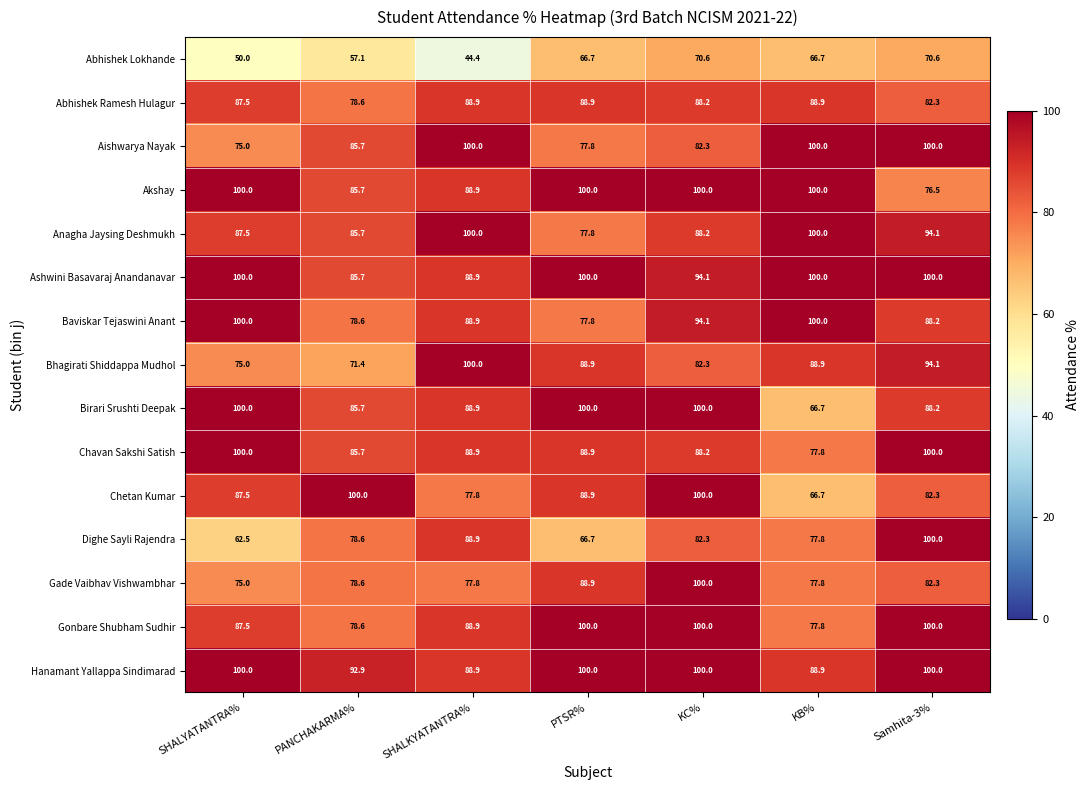

What is the highest value of the Bhagirati Shiddappa Mudhol series?

100.0